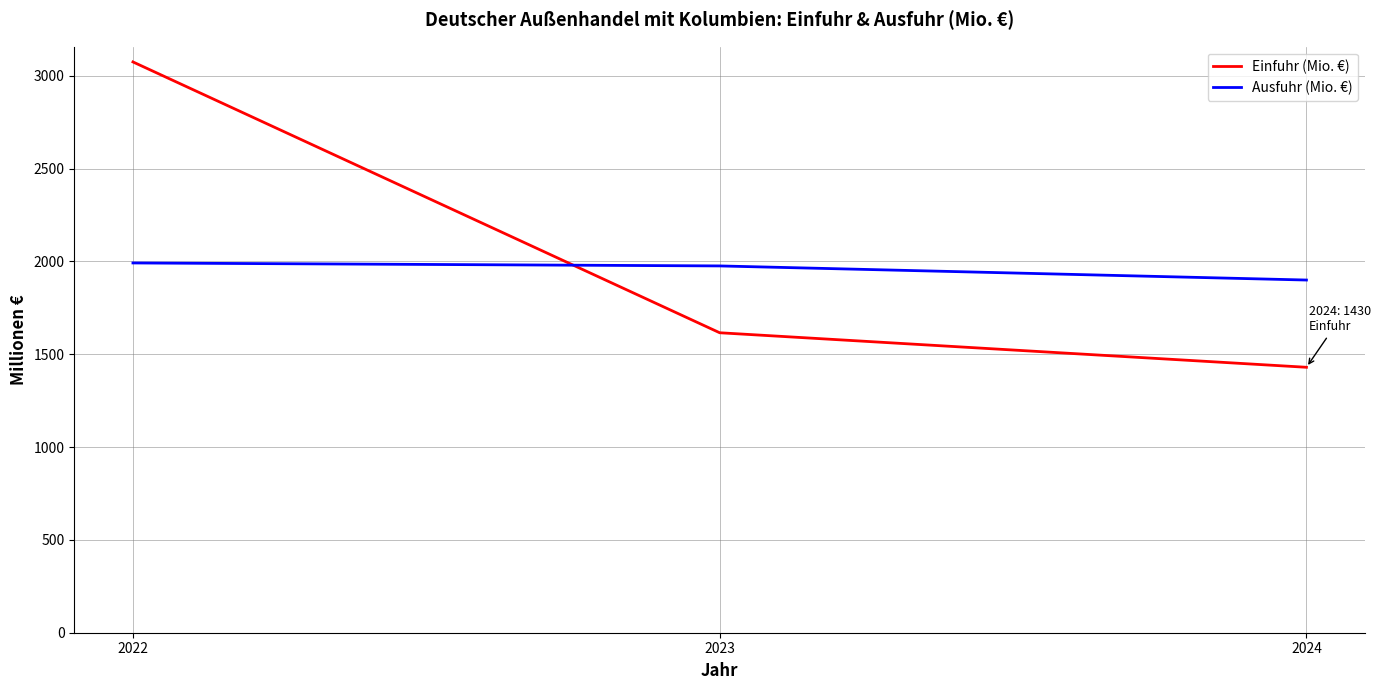

The value of Ausfuhr (Mio. €) at 2023 is 2996. True or false?

False